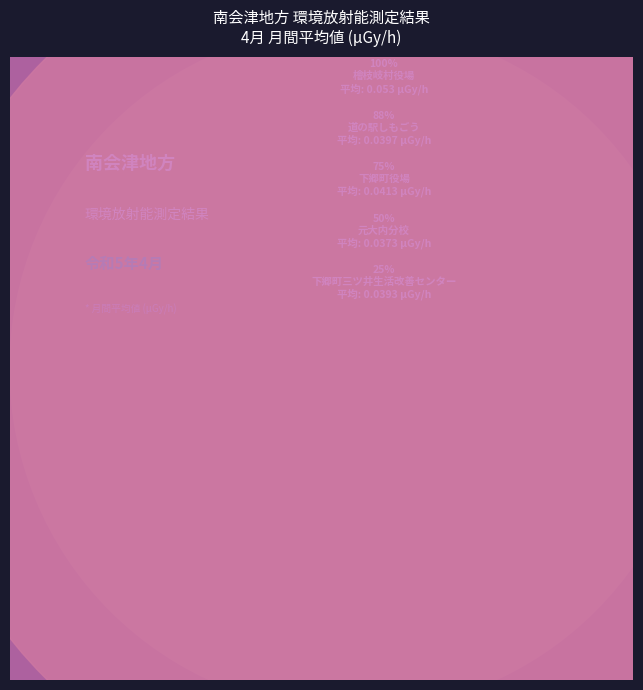

How much of the chart is everything except 29?

96.6%